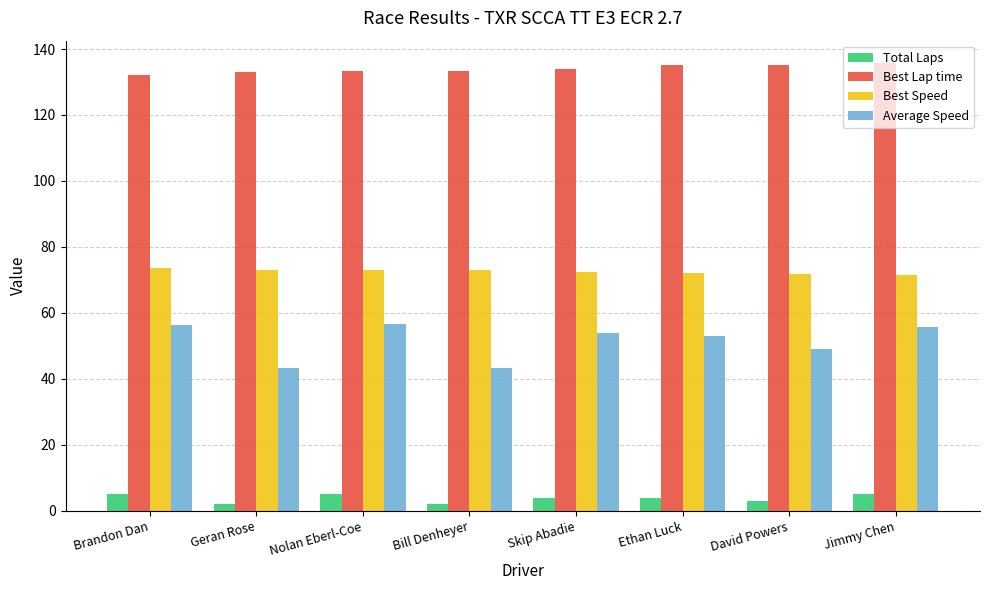

What is the lowest value of the Best Lap time series?

132.1